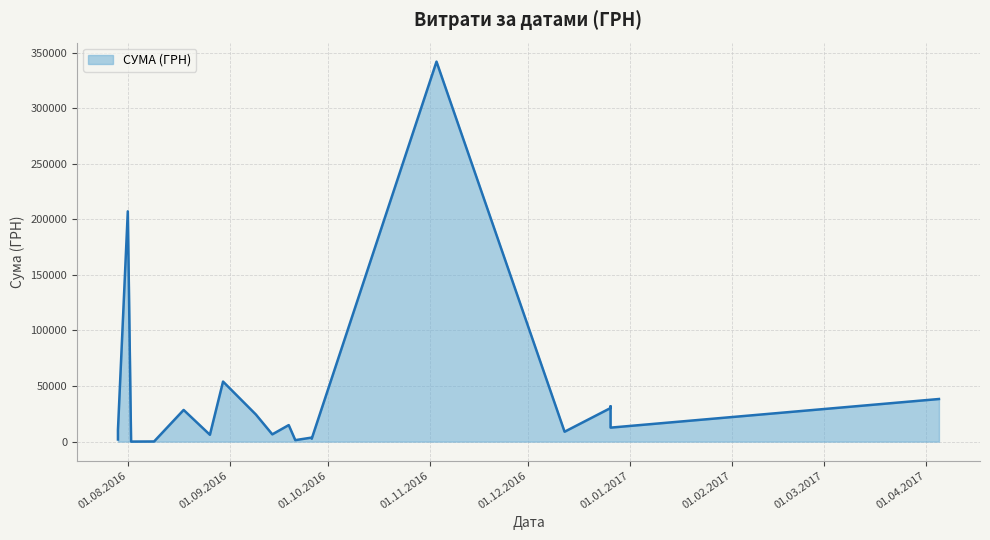

At which category does the chart reach its minimum across all series?

02.08.2016